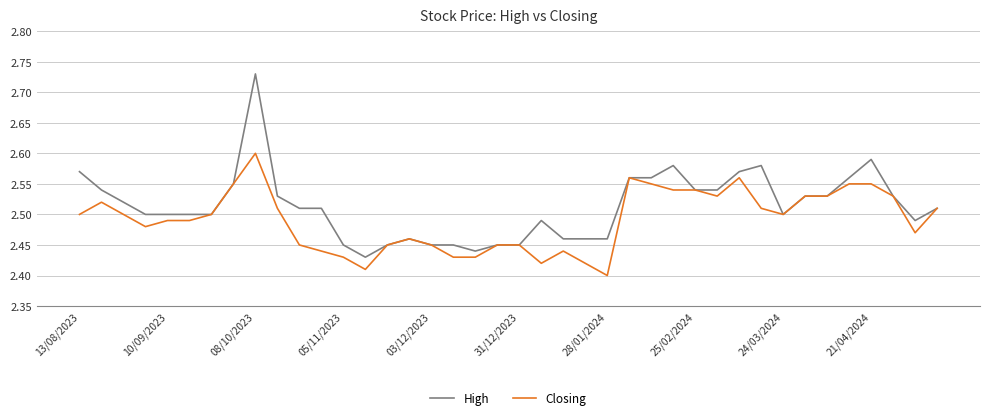

True or false: Closing has more than 0 points higher than both neighbors.

True